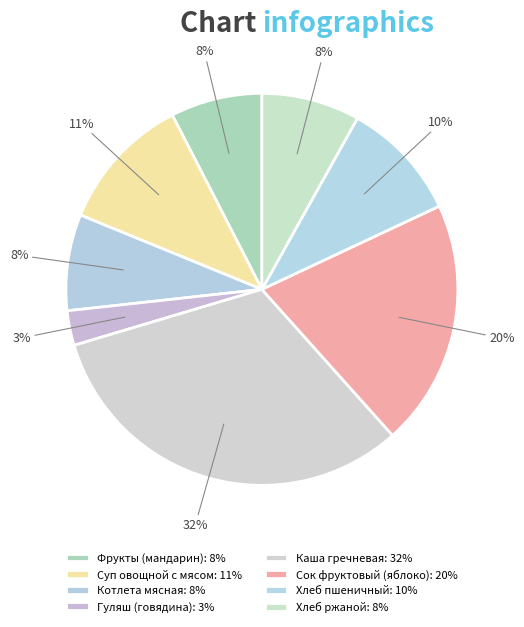

What portion of the pie excludes Котлета мясная?

92.1%